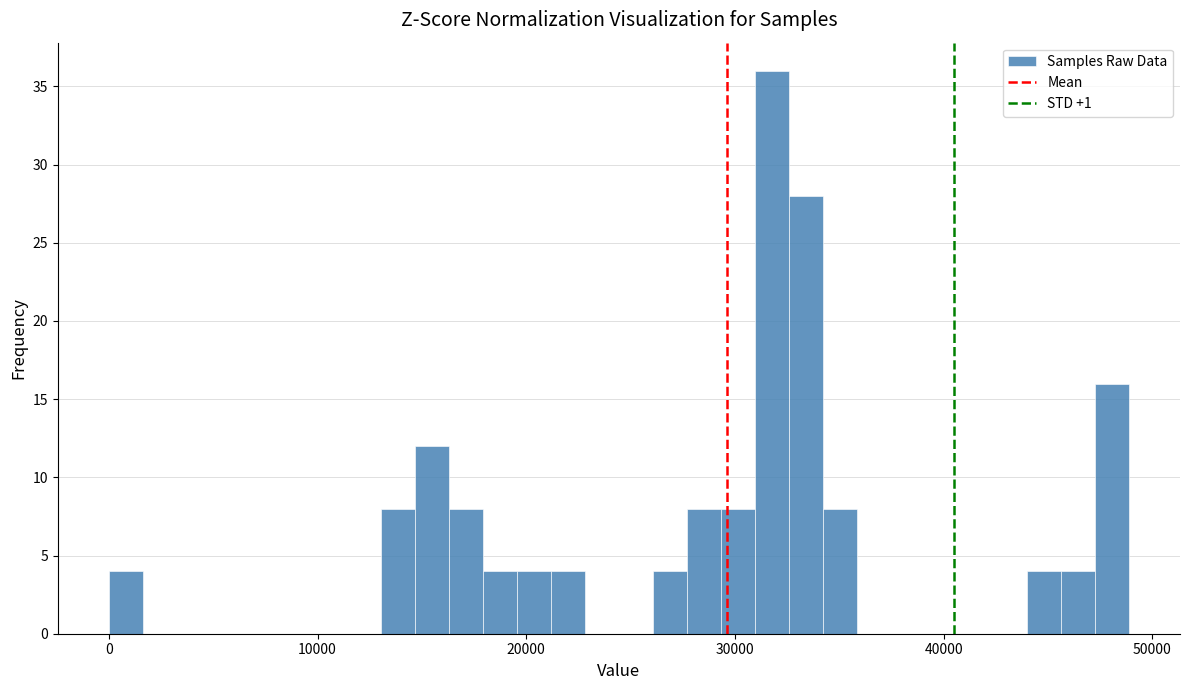

Around what value on the x-axis is the tallest bar? Give the approximate position of its centre, as read against the axis.

32000